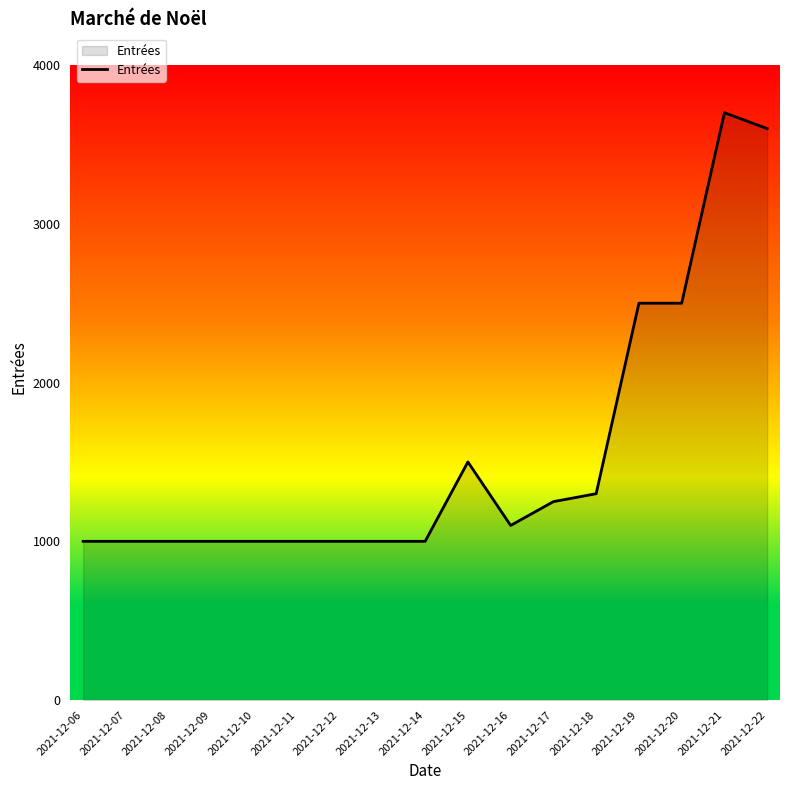

What is the sum of the values at 2021-12-11 and 2021-12-20?

3500